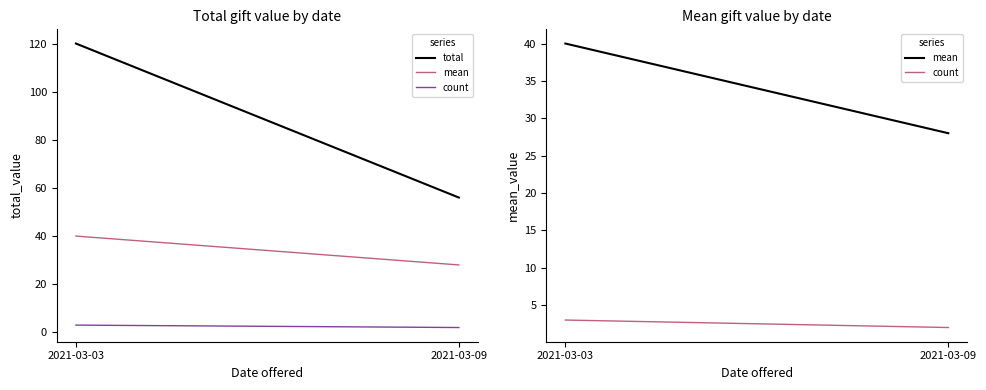

At which category does the chart reach its minimum across all series?

2021-03-09